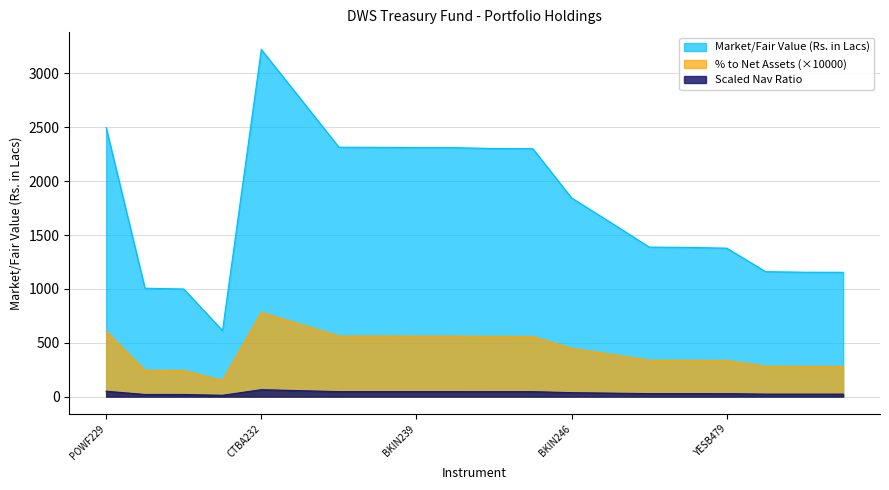

What is the label of the 7th point from the right?

PSBK181